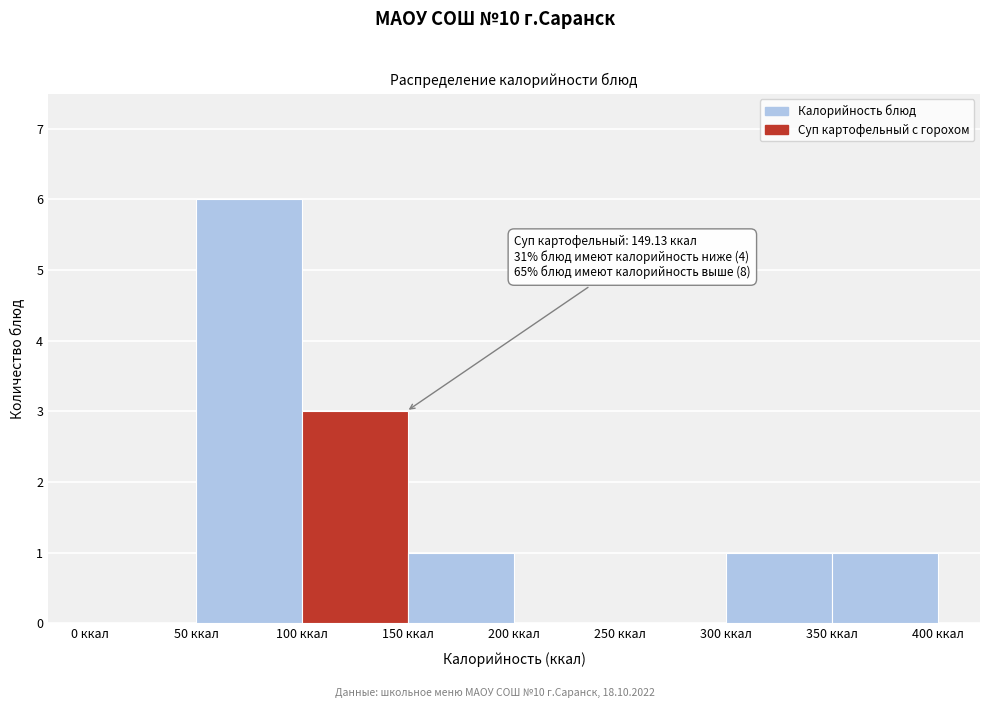

Over which range of the x-axis is the bar tallest?

50 to 100